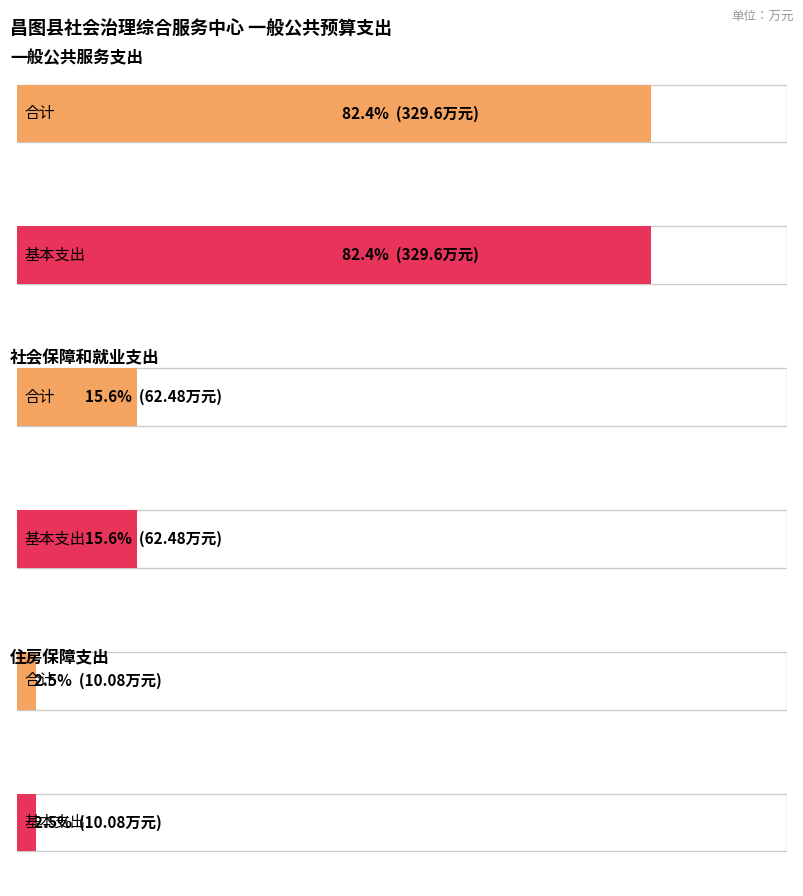

What is the difference between the values at 住房保障支出 and 社会保障和就业支出?

52.4